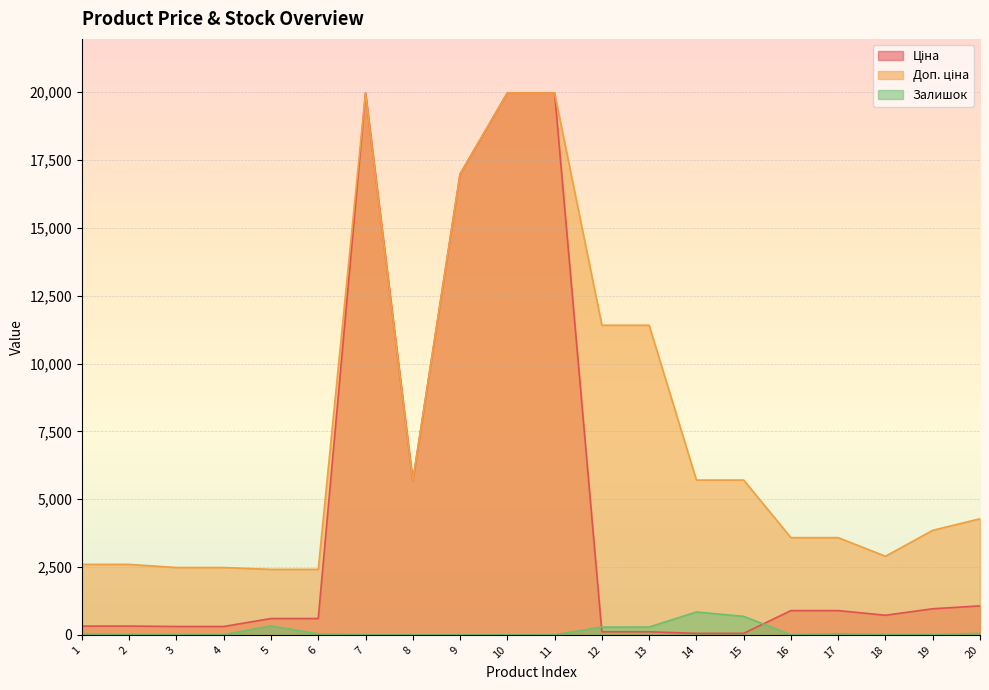

Read the Ціна value at 4.

310.3